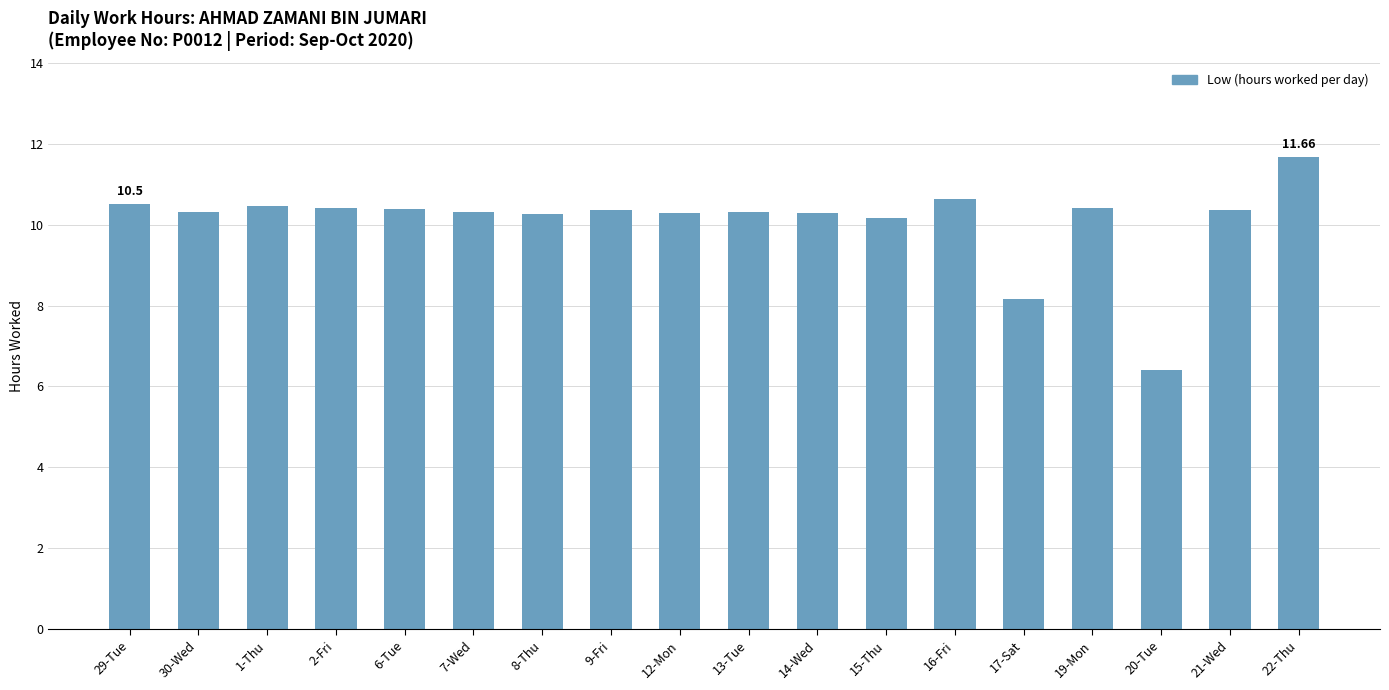

What is the smallest value displayed?

6.4